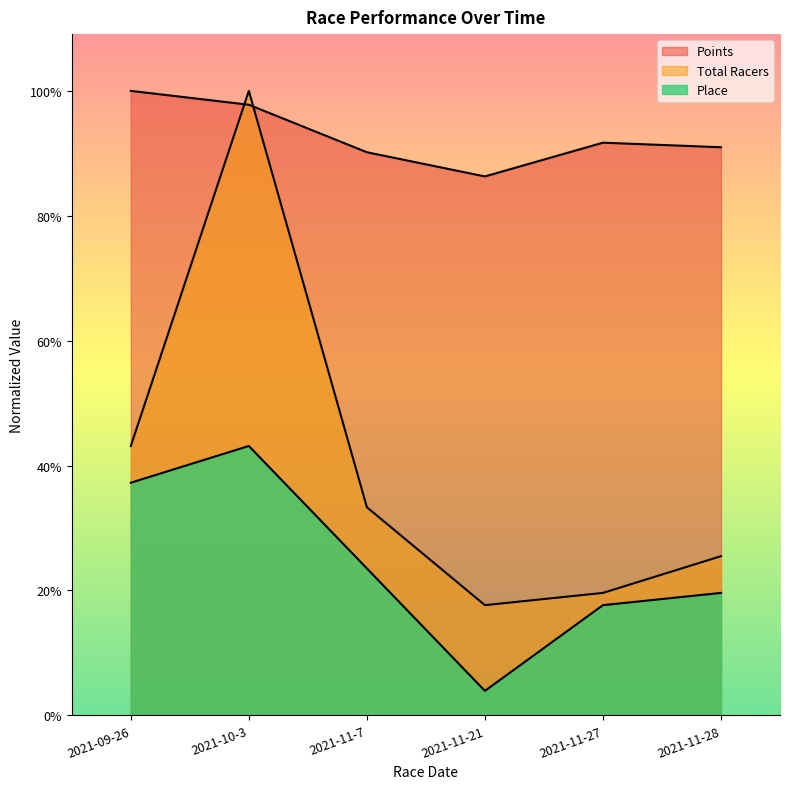

Does the chart display data point markers on the line(s)?

No